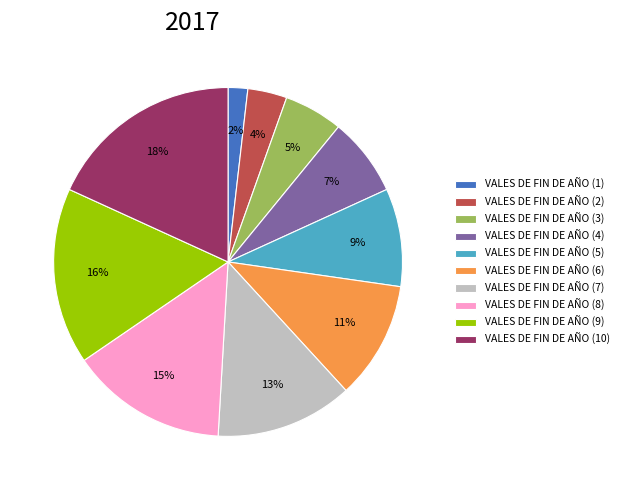

Combined, do VALES DE FIN DE AÑO (3) and VALES DE FIN DE AÑO (1) account for over 50%?

No